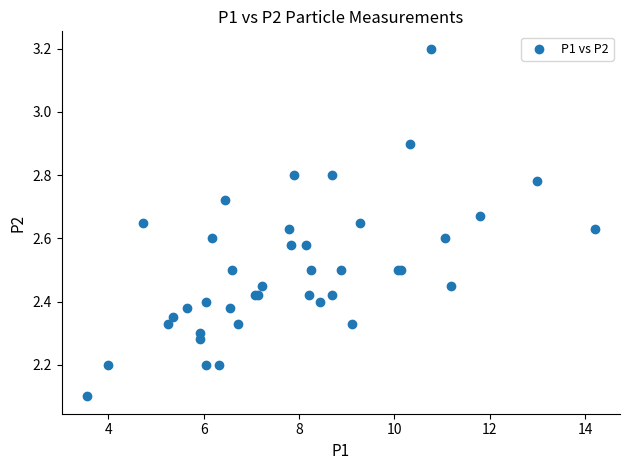

What Y value in the scatter plot is closest to 2?

2.1